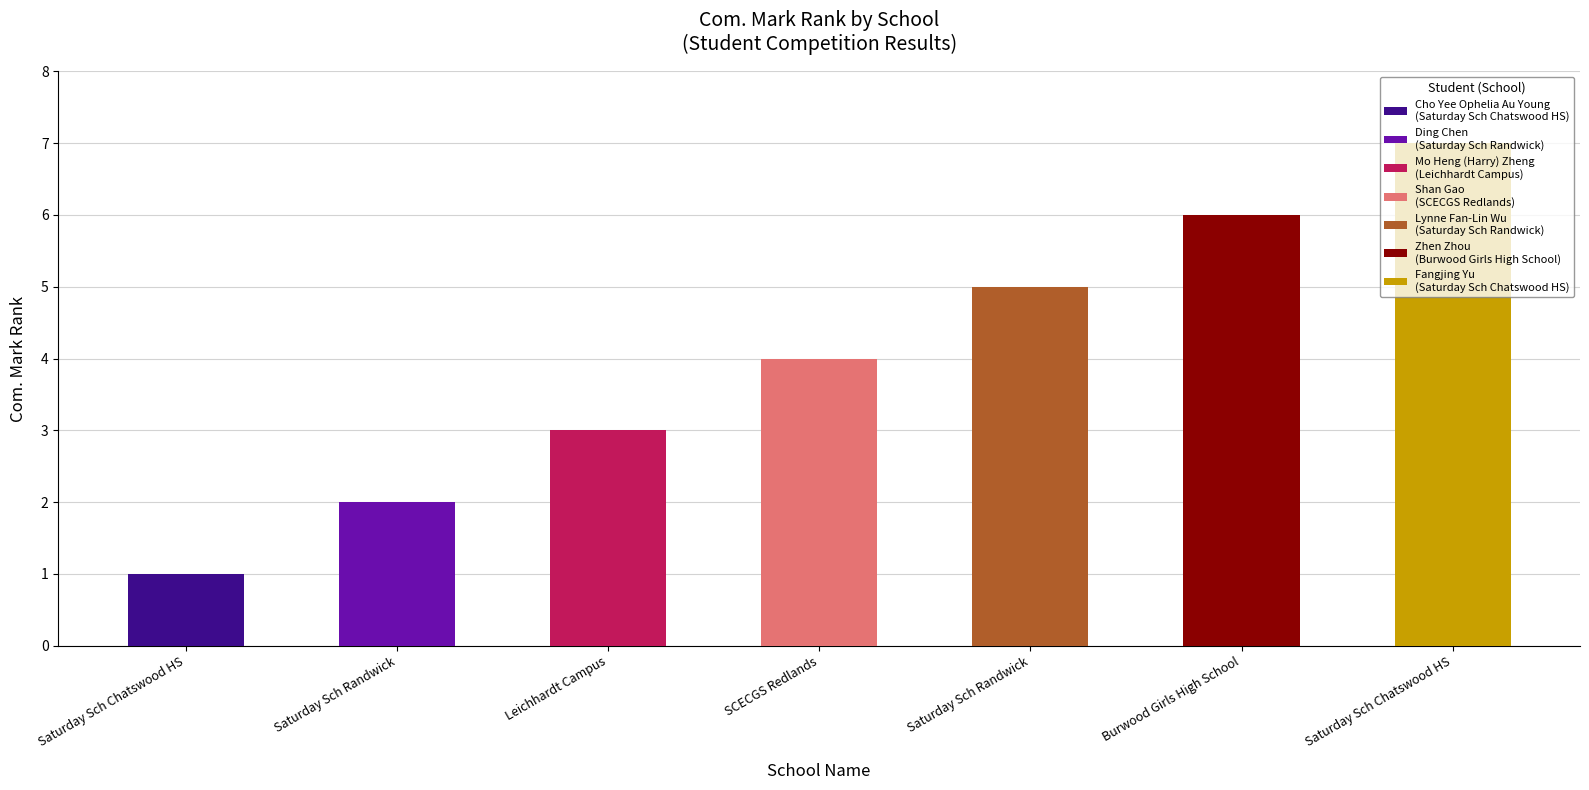

How many bars are there in total?

7